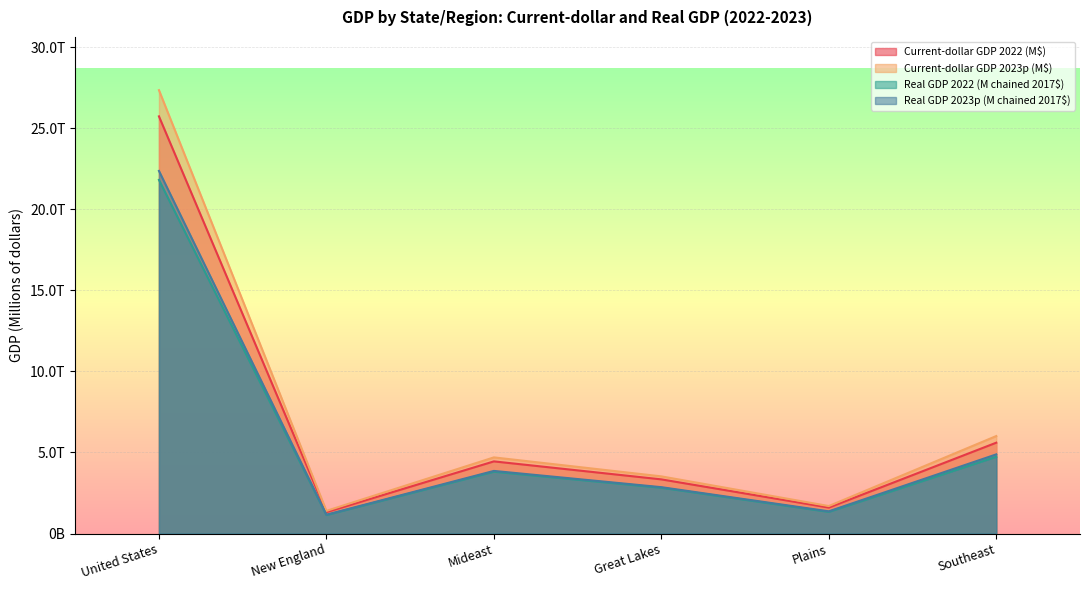

True or false: Real GDP 2022 (M chained 2017$) and Current-dollar GDP 2023p (M$) cross at least once.

False